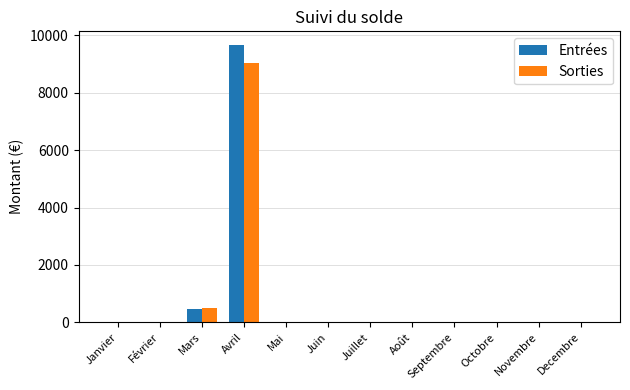

Reading left to right, list all the values displayed in this chart.

Entrées: 0.0	0.0	460.0	9660.0	0.0	0.0	0.0	0.0	0.0	0.0	0.0	0.0
Sorties: 0.0	0.0	497.2	9022.5	0.0	0.0	0.0	0.0	0.0	0.0	0.0	0.0